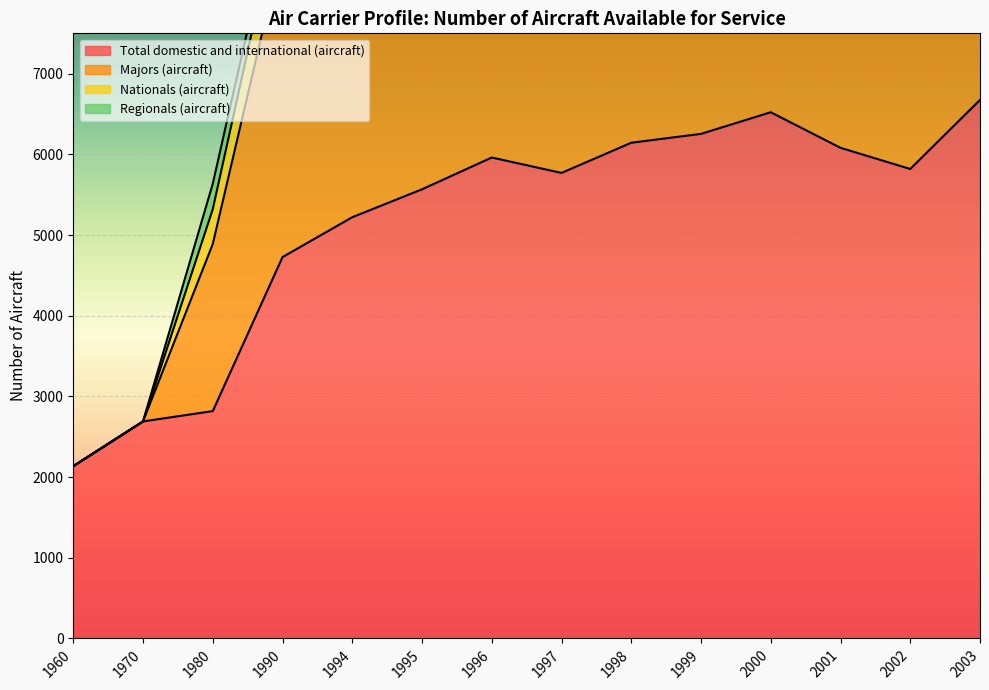

What is the approximate value of Total domestic and international (aircraft) at 2000, to the nearest 50?

6500